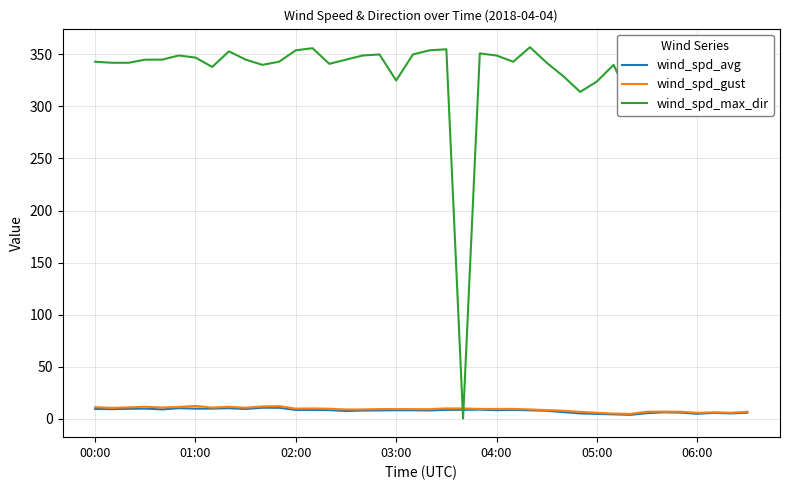

Which series has the largest total across all categories?

wind_spd_max_dir